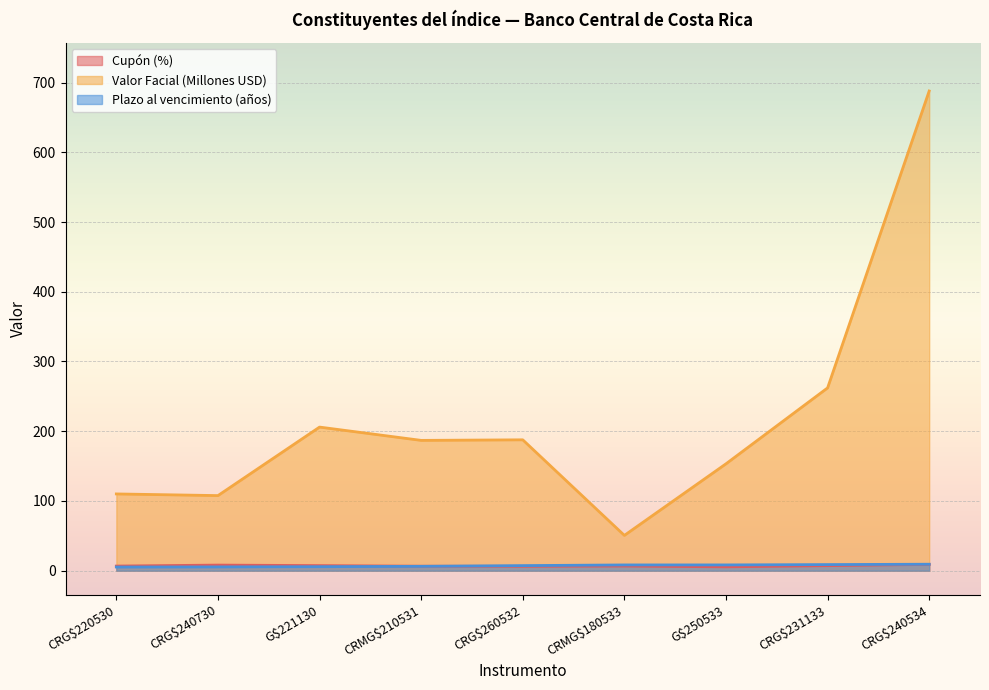

What is the label of the 1st point from the right?

CRG$240534